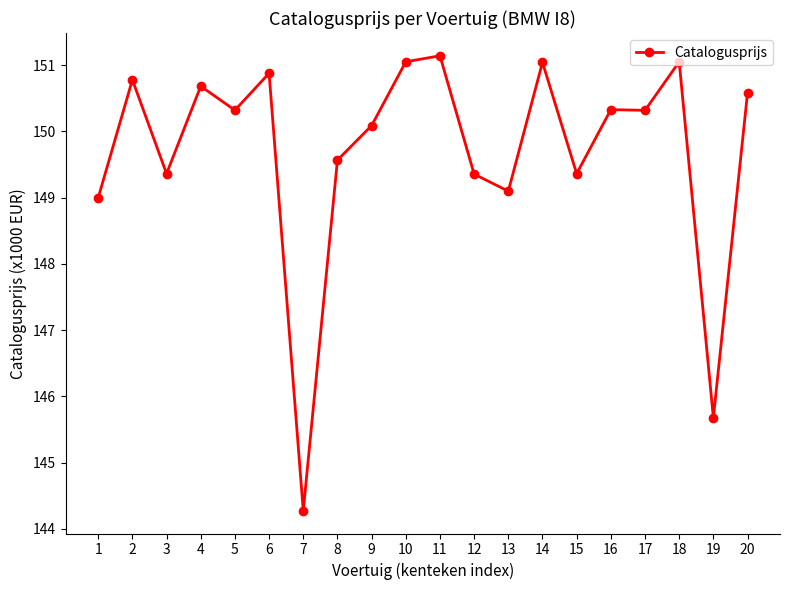

Which category has the lowest value across all series?

7